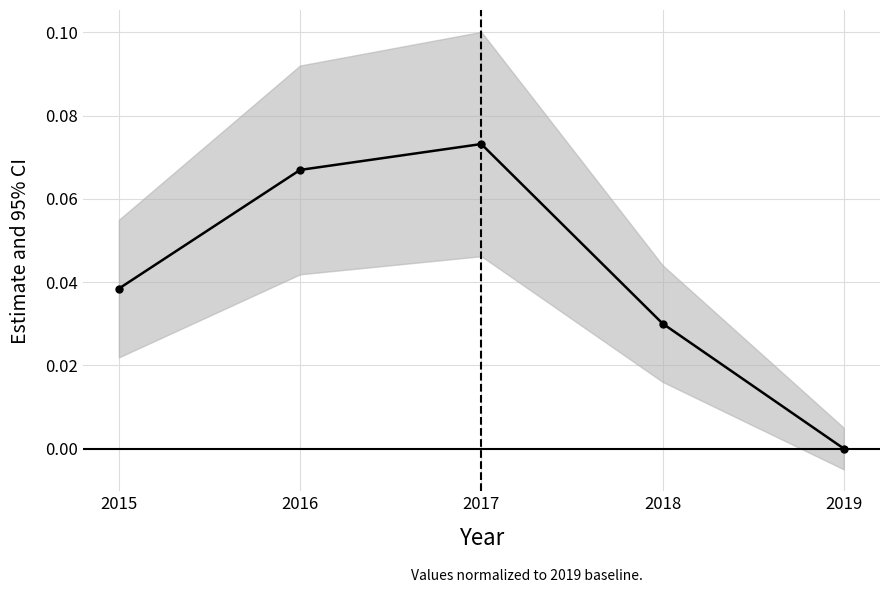

How many data points are above 0?

4